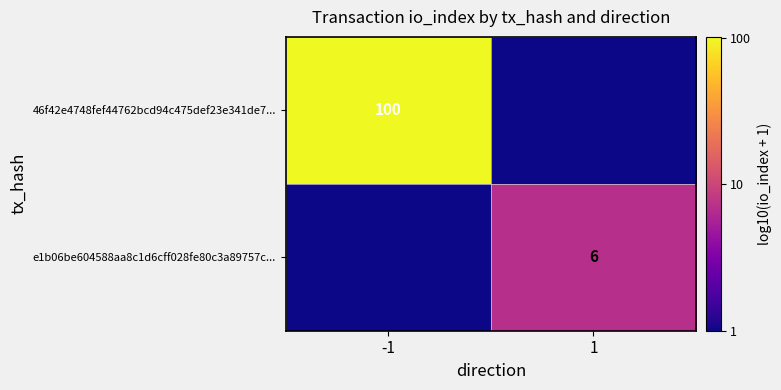

The value of e1b06be604588aa8c1d6cff028fe80c3a89757c... at 1 is 6. True or false?

True